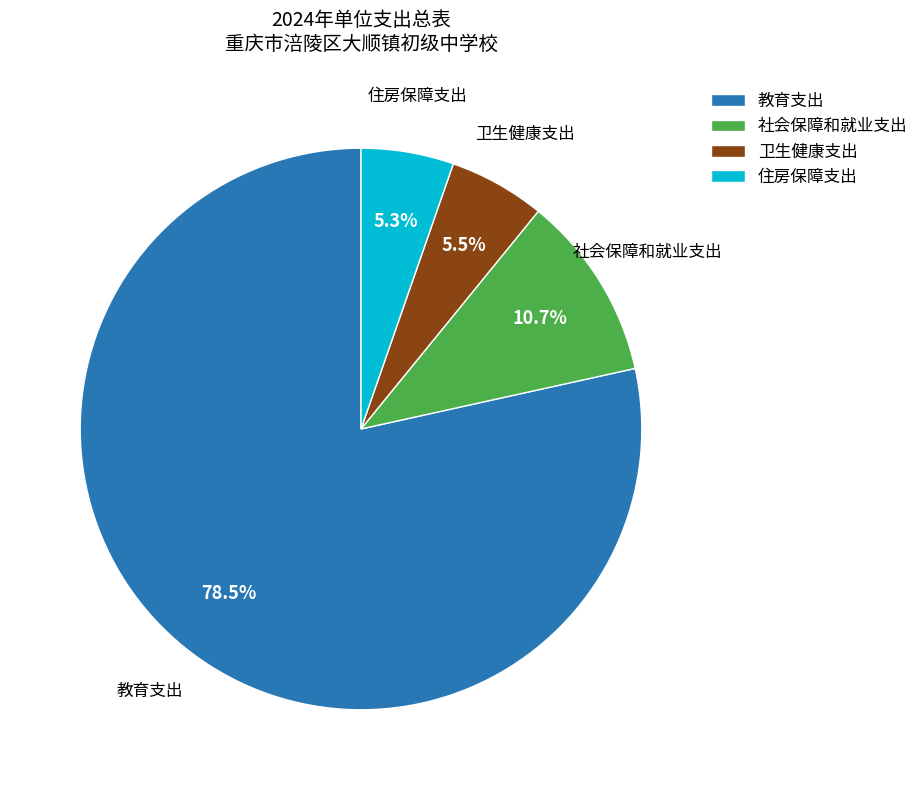

Which slice is the largest?

教育支出